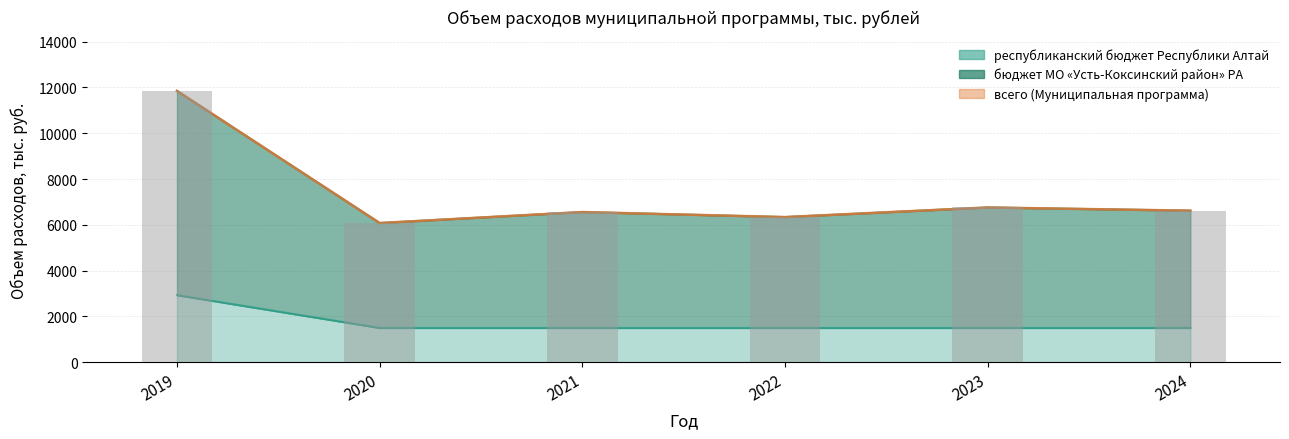

Rank the series by their maximum value, from lowest to highest.

республиканский бюджет Республики Алтай, бюджет МО «Усть-Коксинский район» РА, всего (Муниципальная программа)